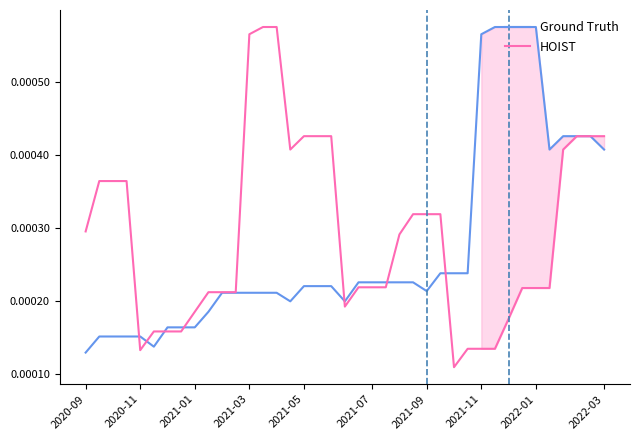

Rank the series by their maximum value, from highest to lowest.

Ground Truth, HOIST